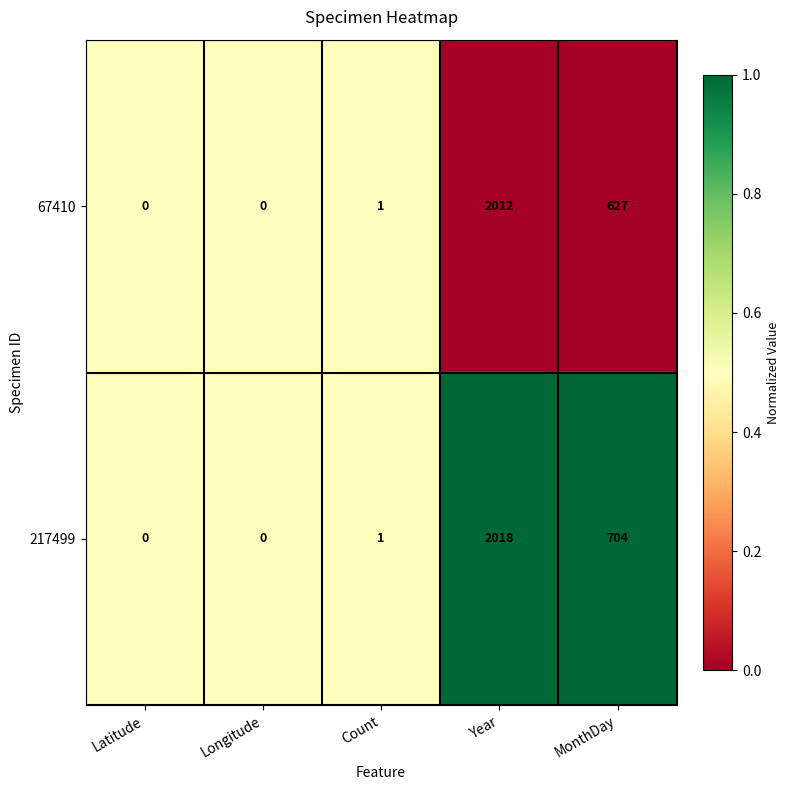

Which label corresponds to the largest value in the chart?

Year